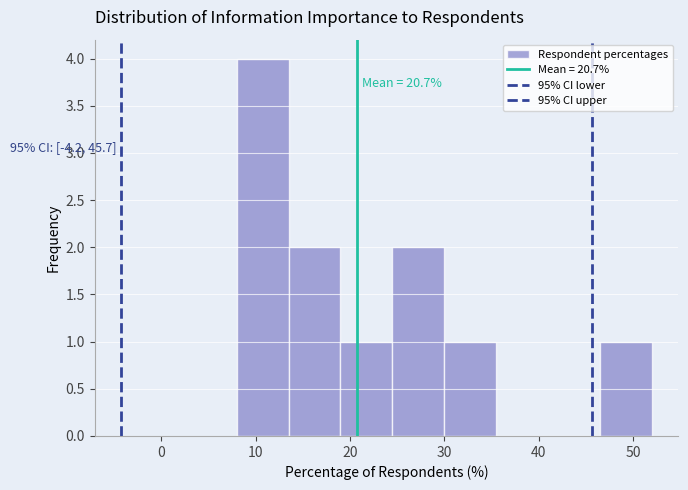

Over which range of the x-axis is the bar tallest?

8.0 to 13.5